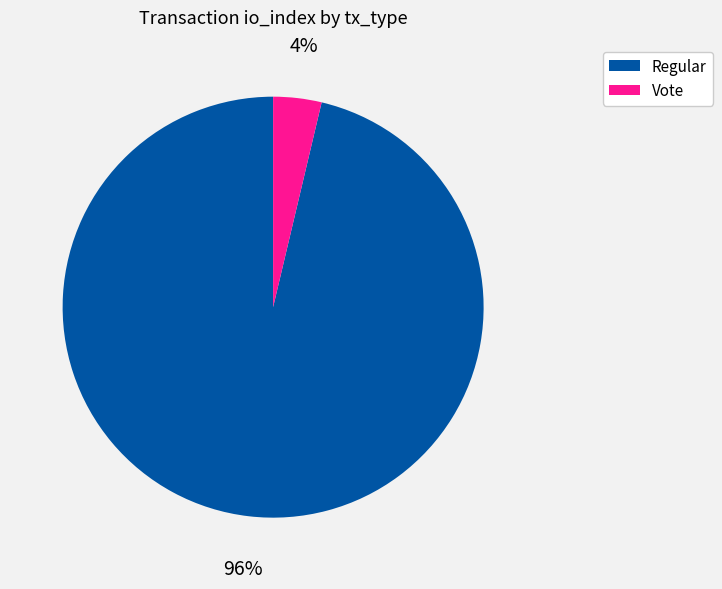

To the nearest percent, what is the average slice percentage?

50%